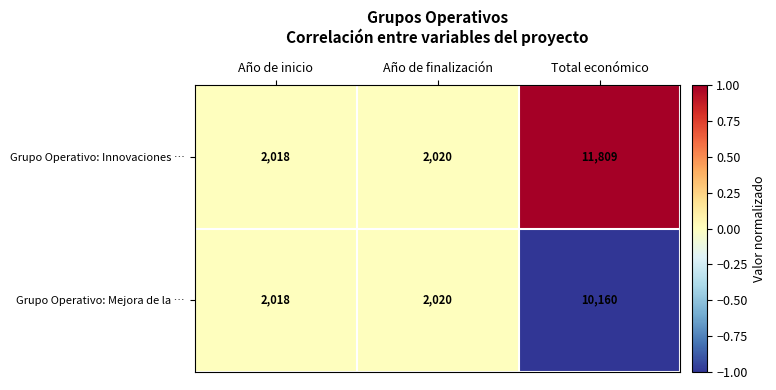

Rank the series by their maximum value, from highest to lowest.

Grupo Operativo: Innovaciones …, Grupo Operativo: Mejora de la …